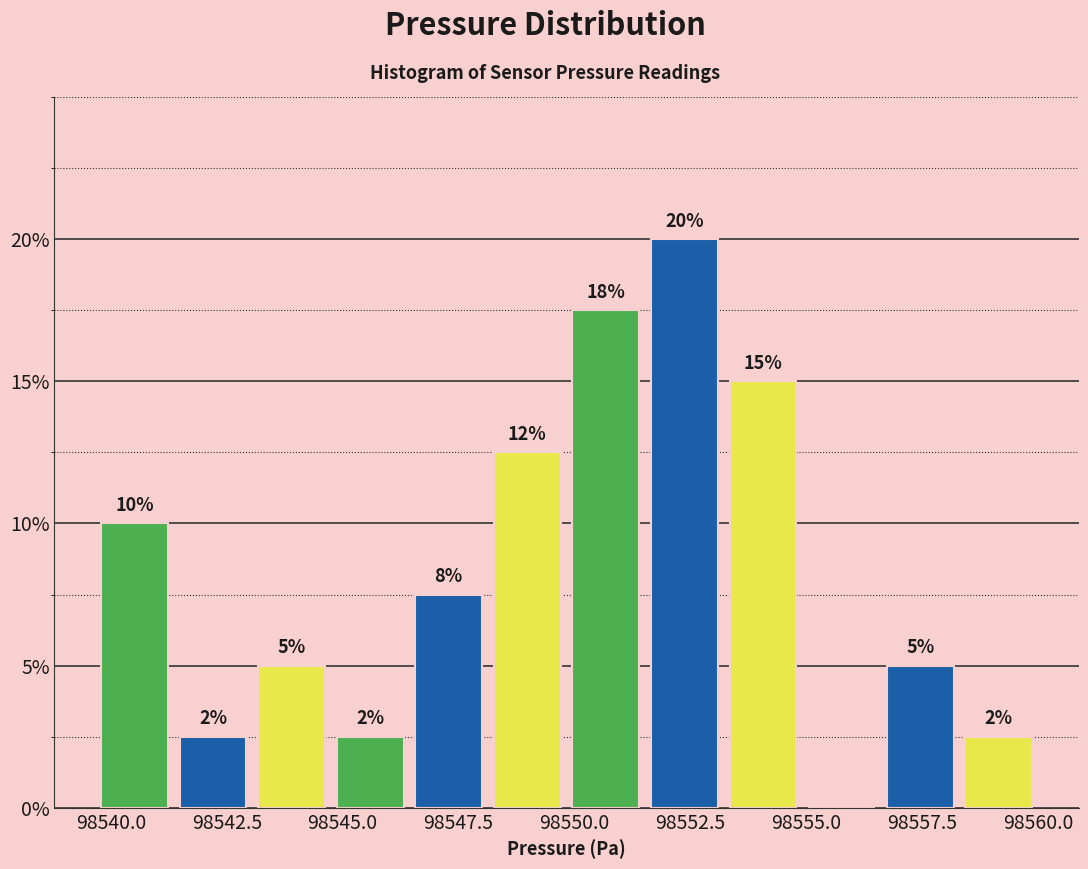

Read against the x-axis, roughly where is the centre of the tallest bar?

98552.5